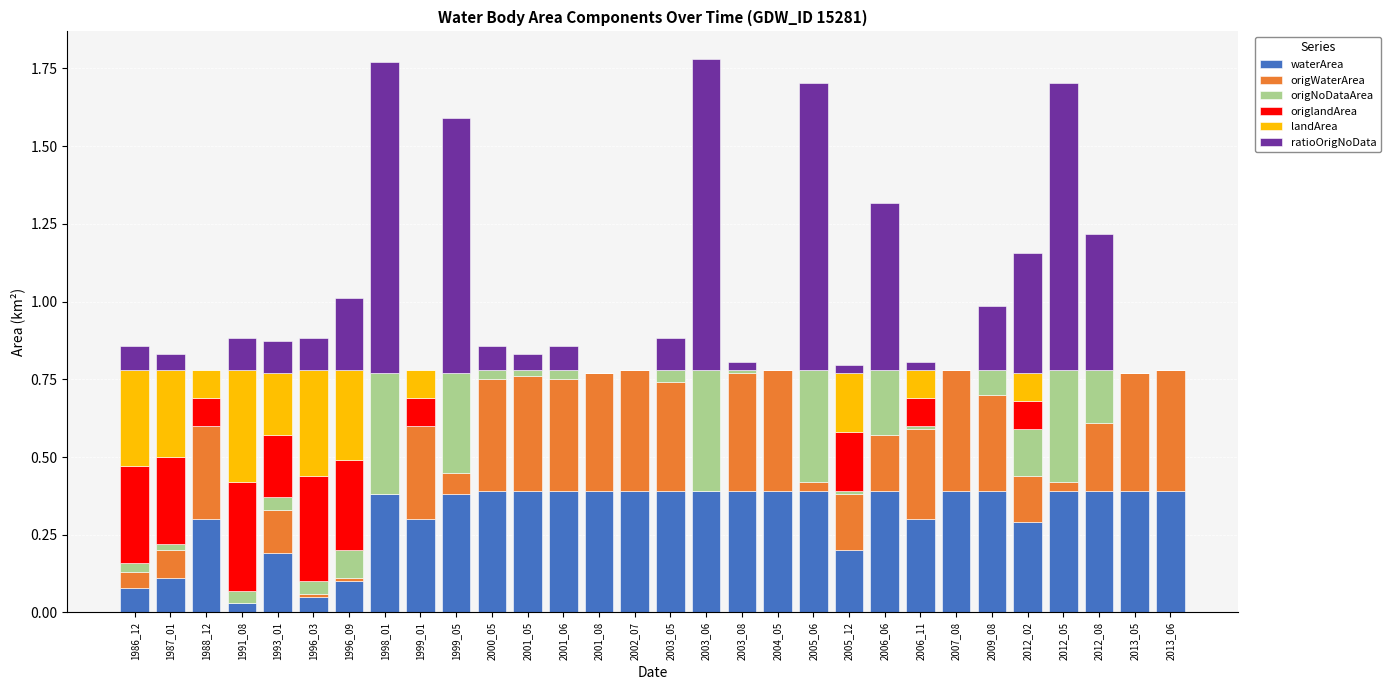

The value of waterArea at 2013_05 is 0.5. True or false?

False